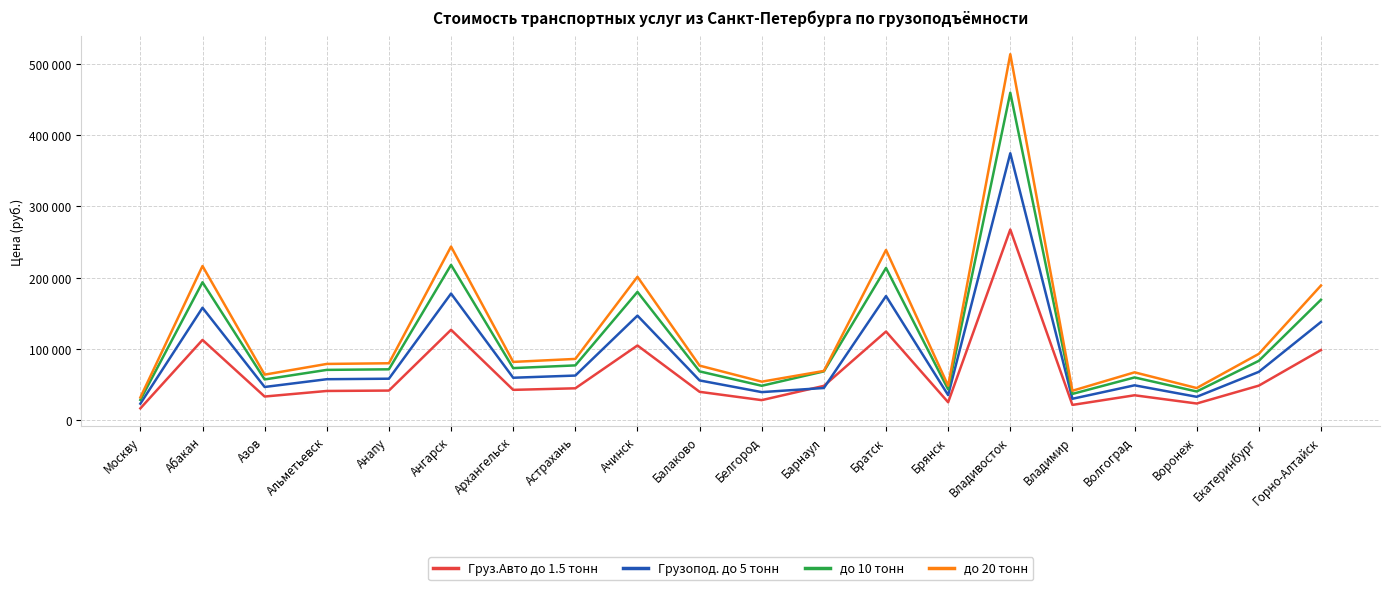

What is the difference between the maximum and minimum values in the Грузопод. до 5 тонн series?

351270